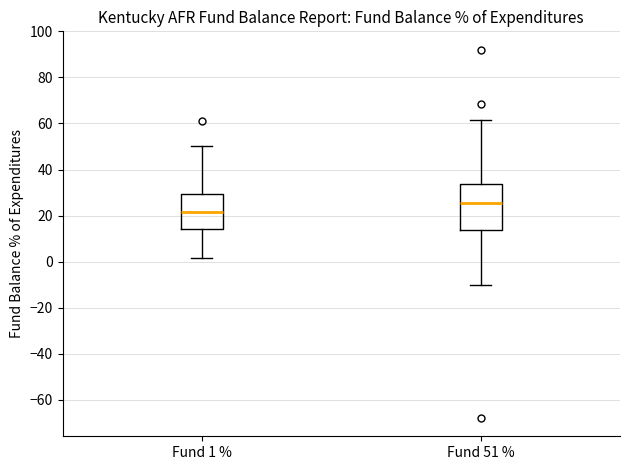

Which box is the tallest, from its lower edge to its upper edge?

Fund 51 %